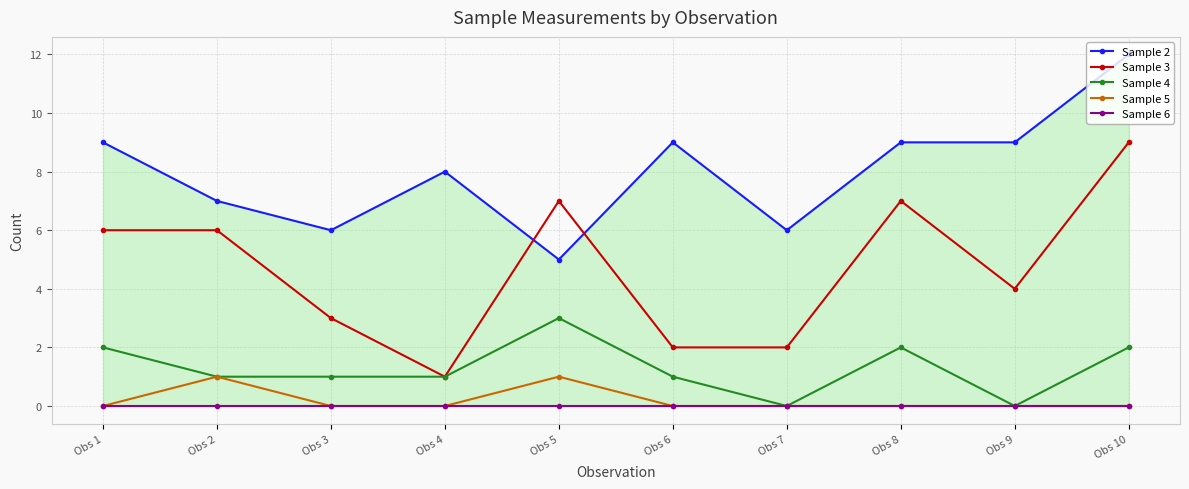

The Sample 5 series shows -1 at Obs 10. True or false?

False